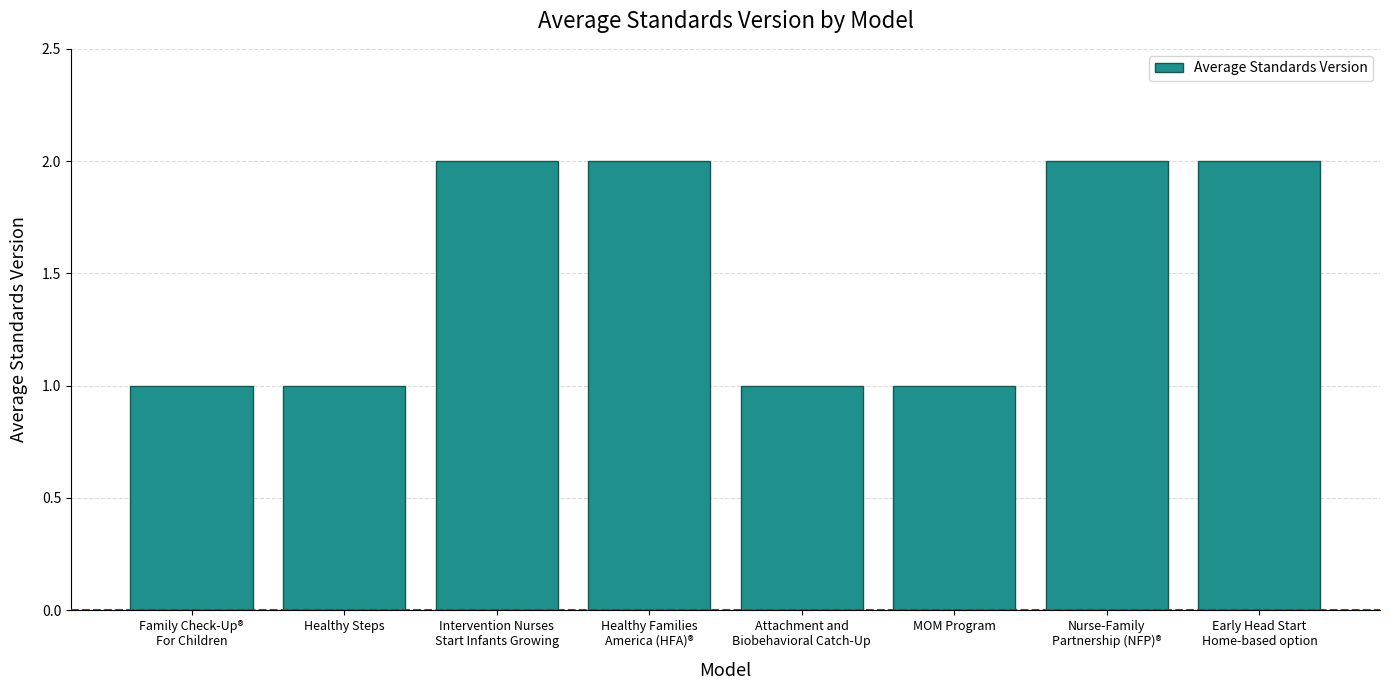

True or false: the data shows 1 at Early Head Start
Home-based option.

False